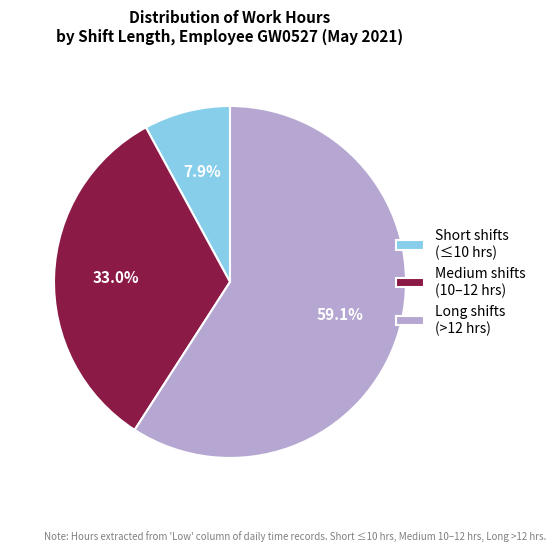

Is the sum of Long shifts (>12 hrs) and Short shifts (≤10 hrs) greater than half?

Yes